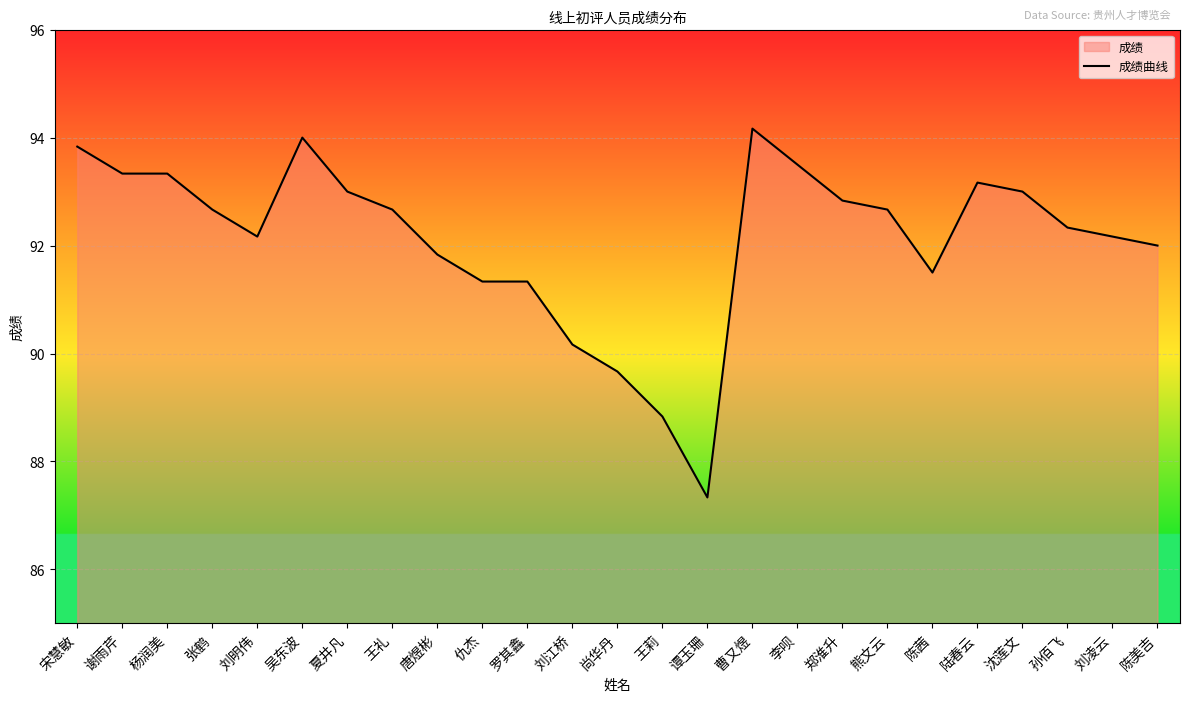

What is the minimum value shown in the chart?

87.3